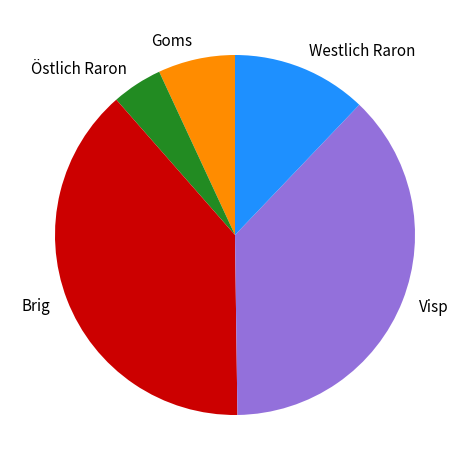

What is the ratio of the value at Goms to the value at Westlich Raron?

0.6